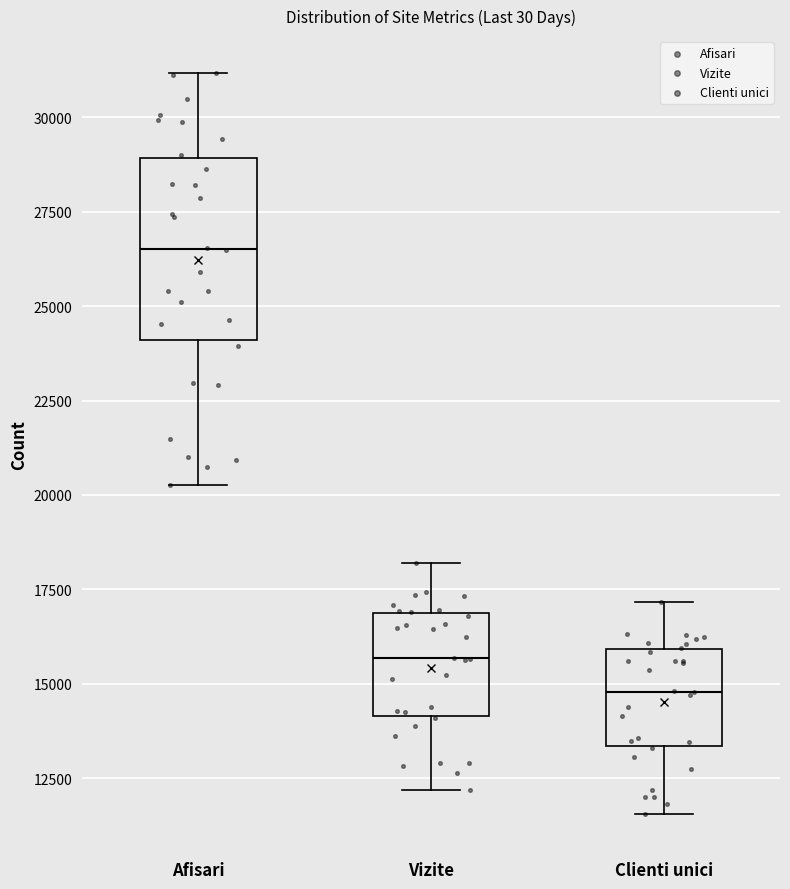

Reading left to right, transcribe this box plot: for each box, give where its median line is, the range the box spans, and where its two whiskers end, as read against the y-axis. The values are not printed on the chart, so give them approximately, as read against the axis.

Afisari: median 26500, box 24000 to 29000, whiskers 20500 to 31000
Vizite: median 15500, box 14000 to 17000, whiskers 12000 to 18000
Clienti unici: median 15000, box 13500 to 16000, whiskers 11500 to 17000